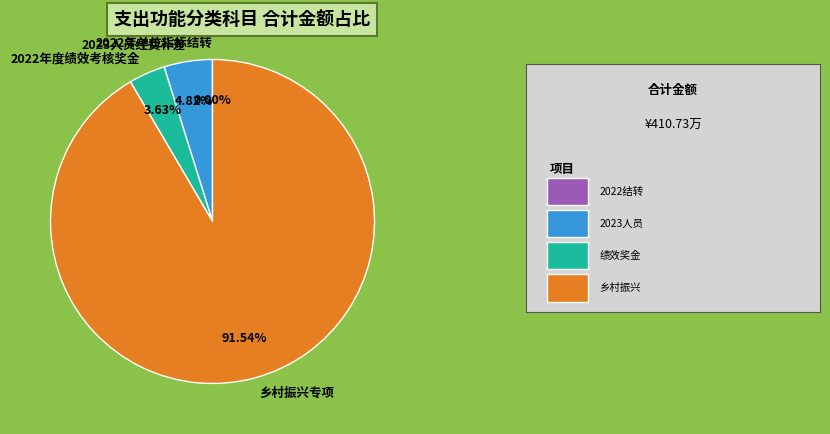

Between 2022年度绩效考核奖金 and 乡村振兴专项, which is larger?

乡村振兴专项